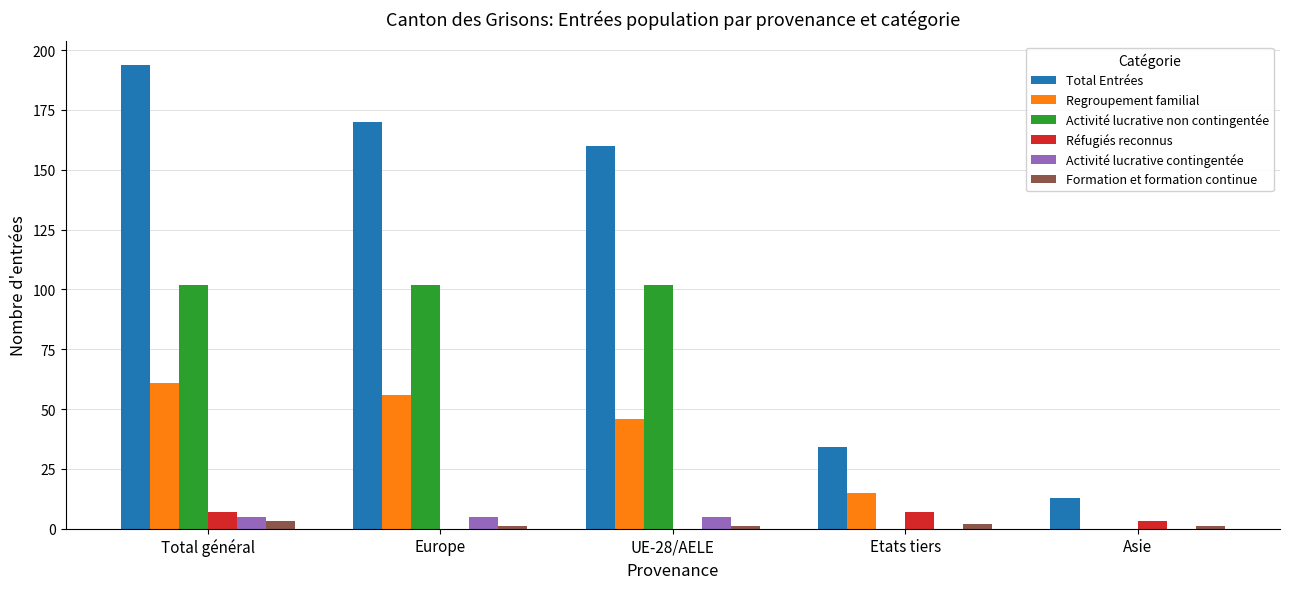

How many distinct data groups are displayed?

6